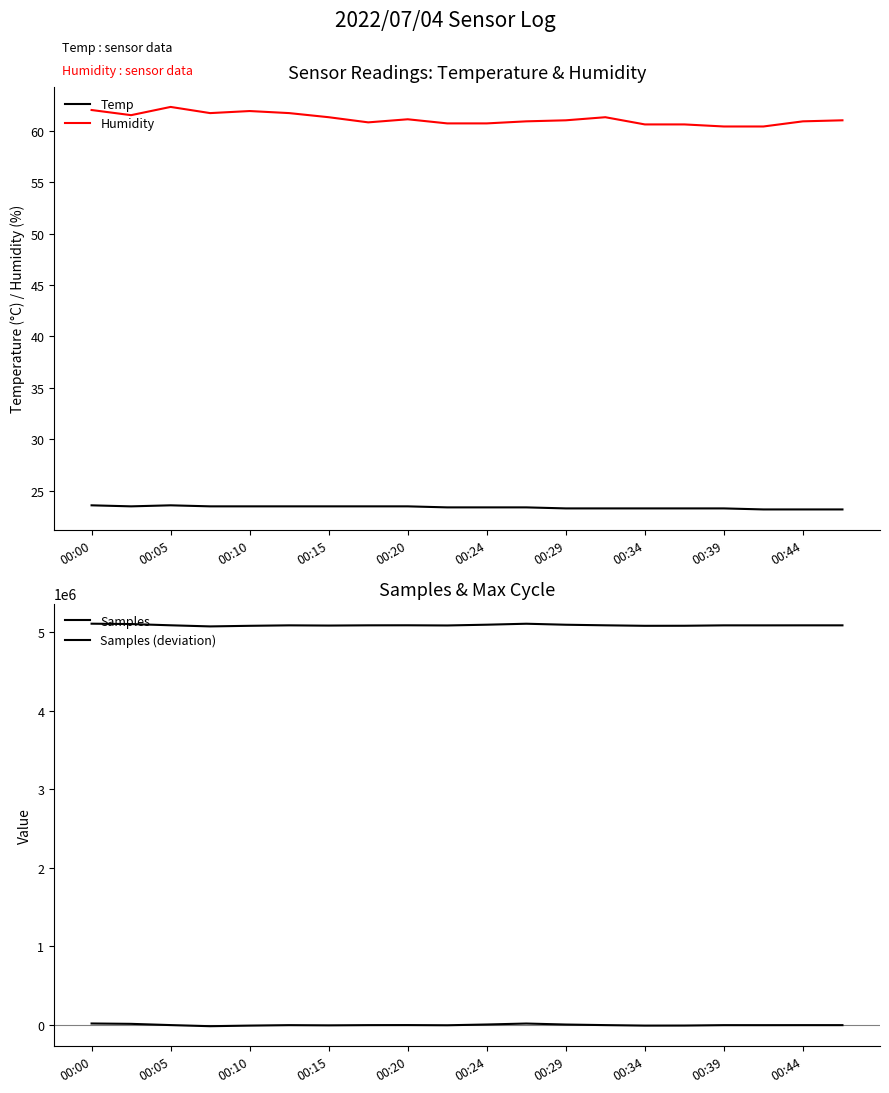

Is it true that Humidity equals 86.7 at 00:00?

False